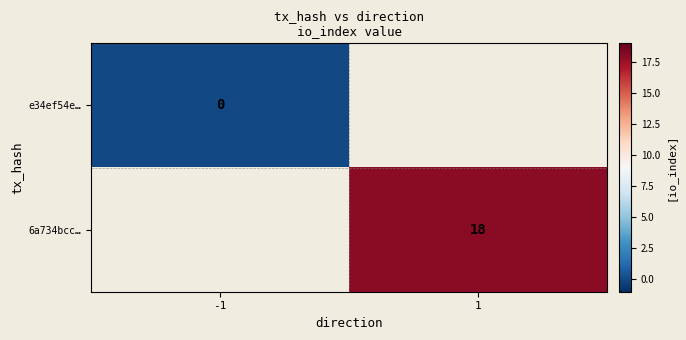

Is it true that 6a734bcc… equals 18 at 1?

True